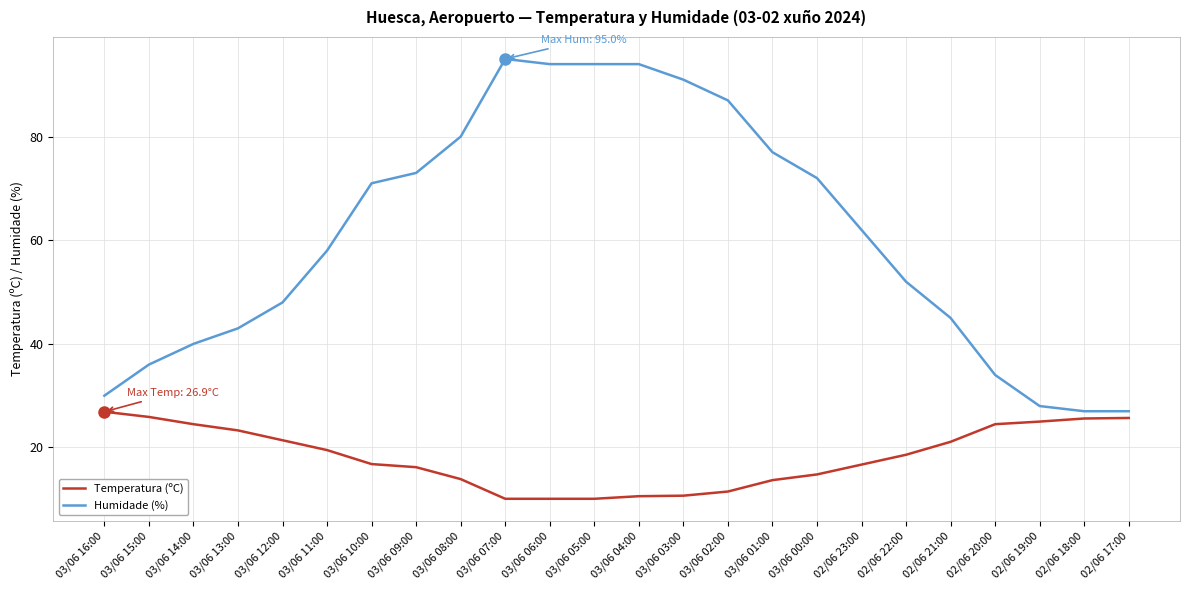

Between 02/06 21:00 and 02/06 19:00, which series saw the biggest shift?

Humidade (%)